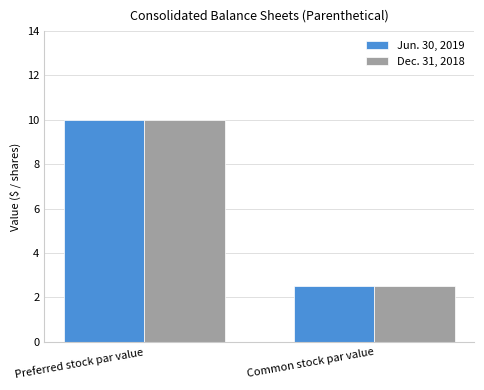

What is the total value across all series at Common stock par value?

5.0